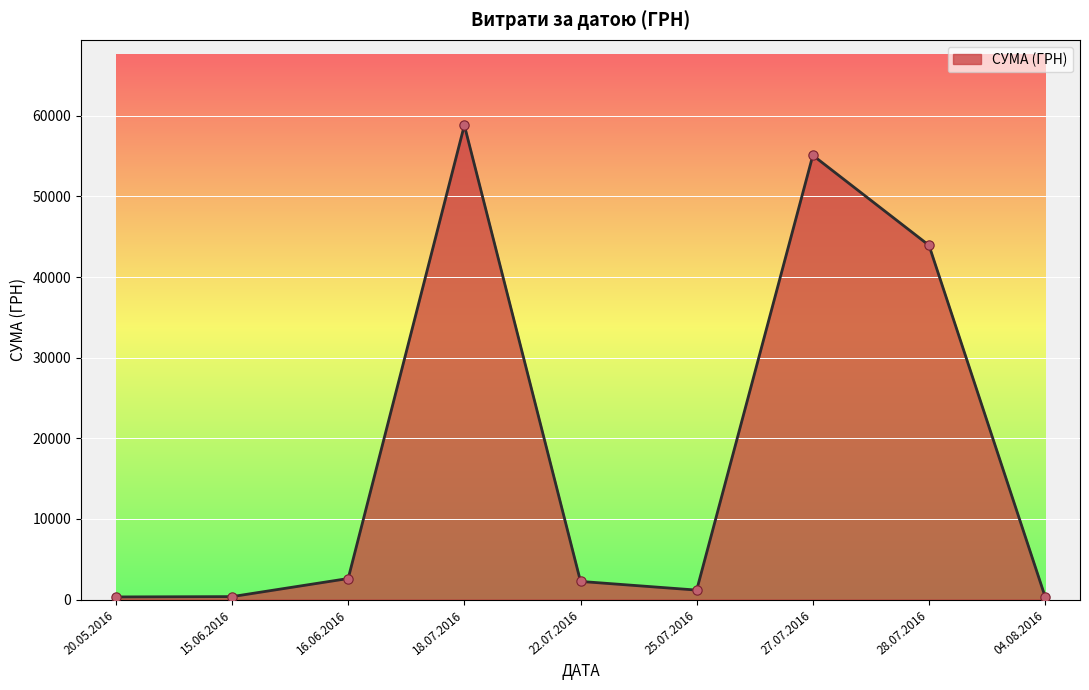

What is the ratio of the value at 18.07.2016 to the value at 16.06.2016?

22.5